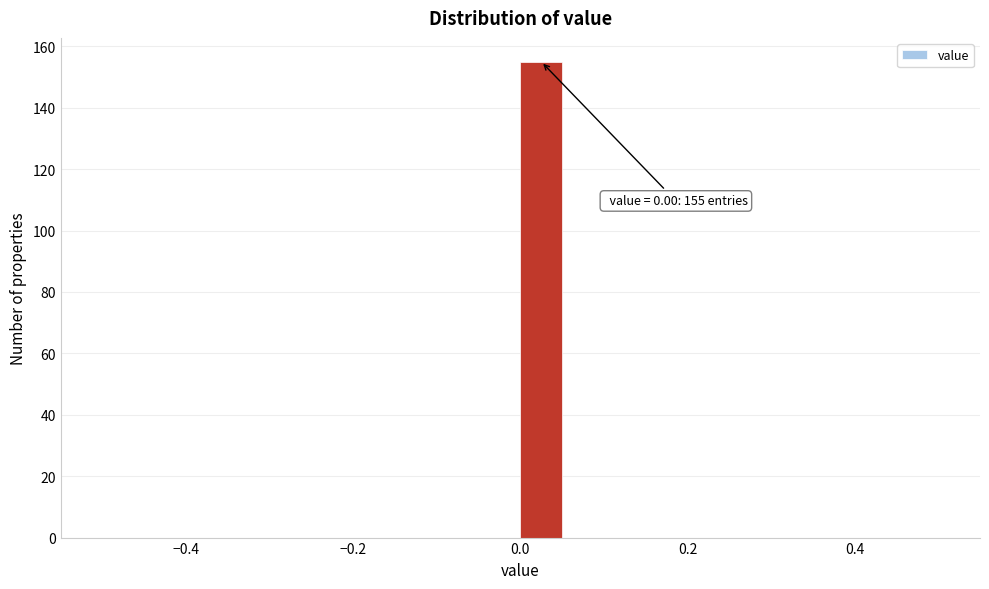

Around what value on the x-axis is the tallest bar? Give the approximate position of its centre, as read against the axis.

0.02